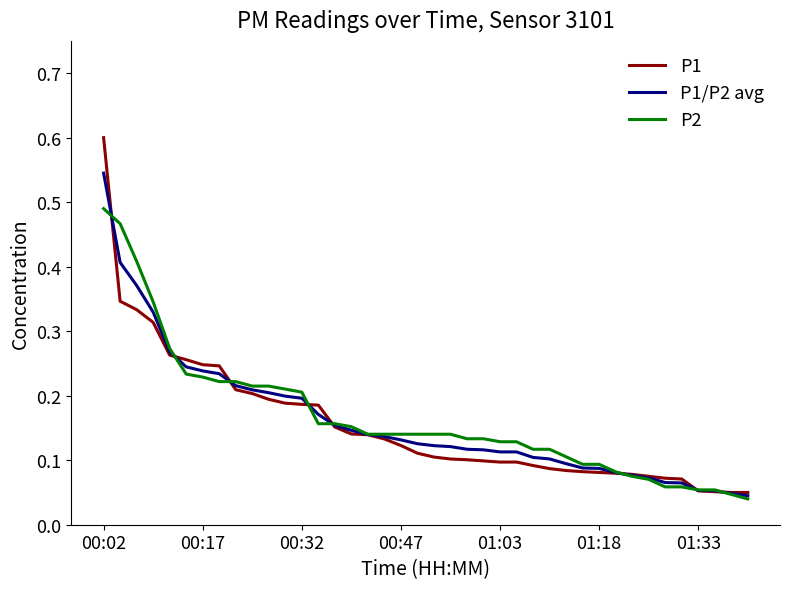

What is the greatest value displayed?

0.6